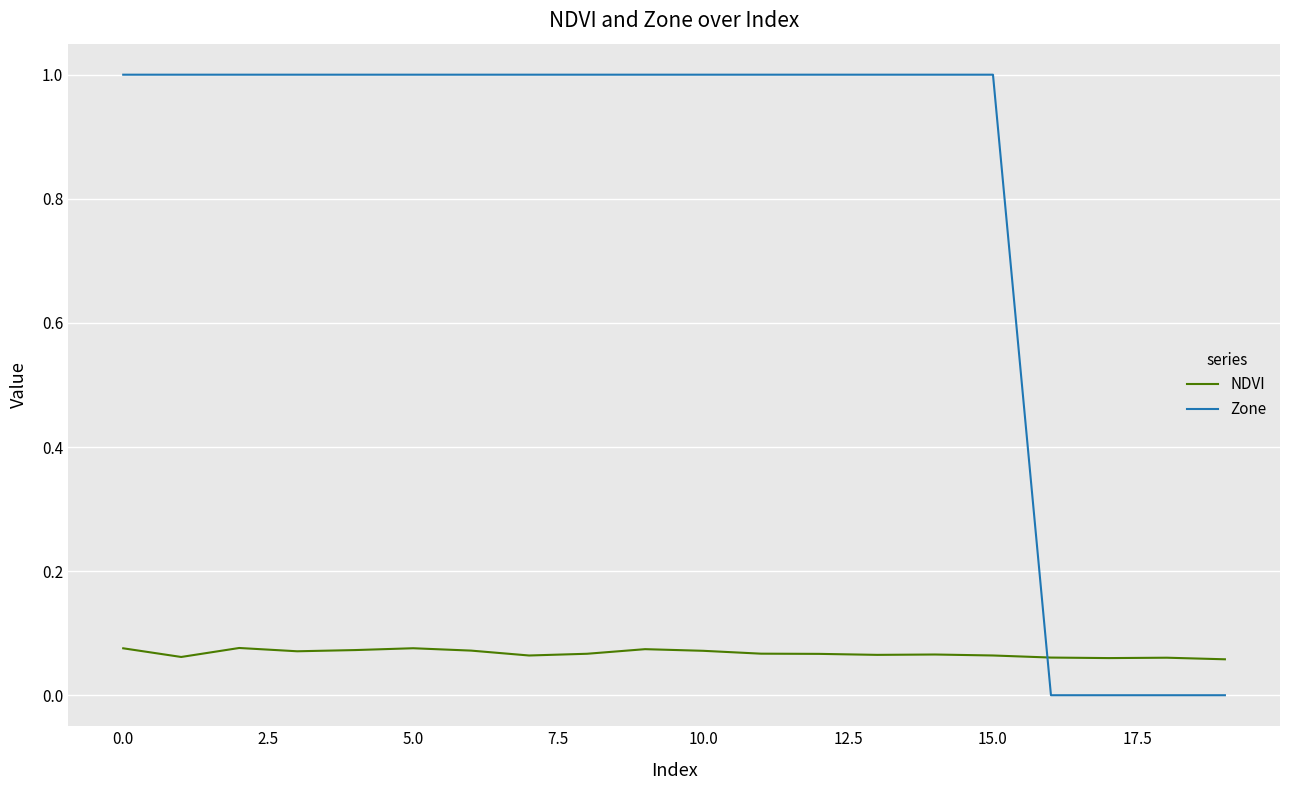

Which series has the largest range (max minus min)?

Zone